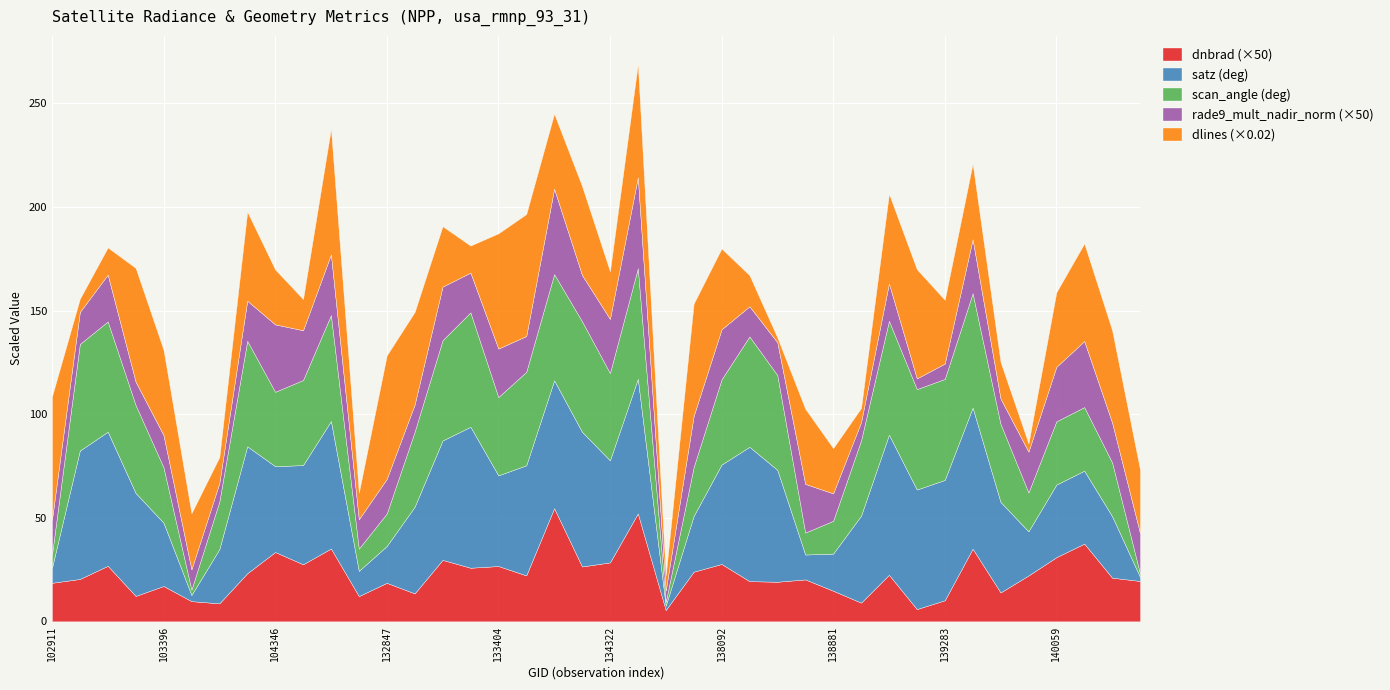

How many times do dnbrad and rade9_mult_nadir_norm cross each other?

8